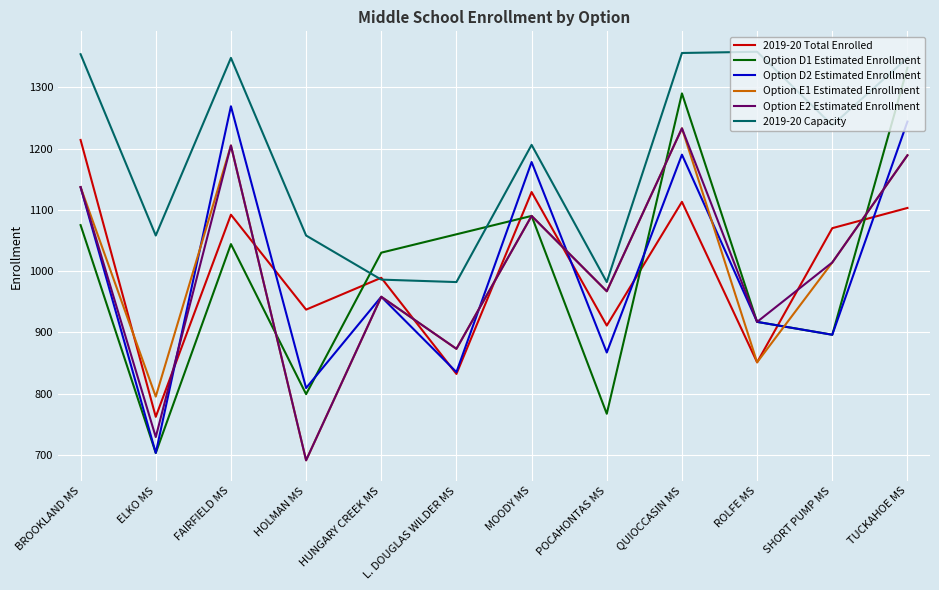

Which category has the lowest value in the 2019-20 Total Enrolled series?

ELKO MS